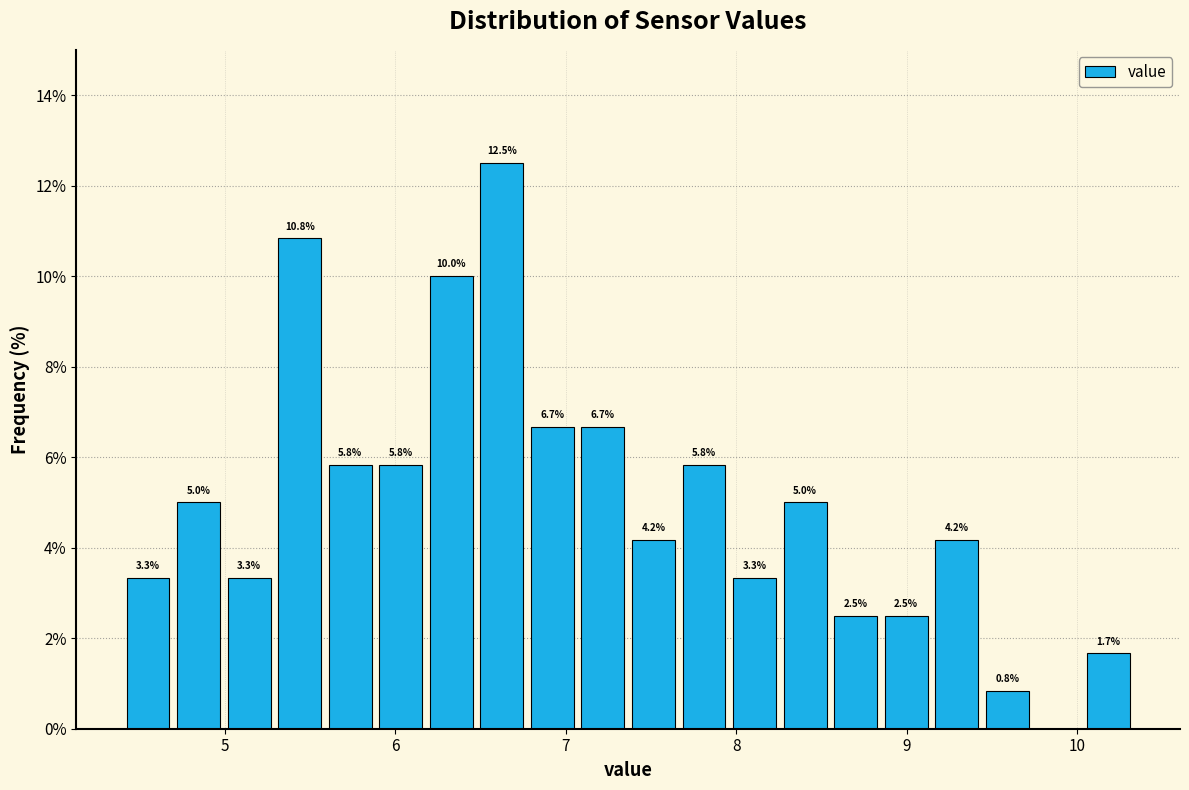

Read against the x-axis, roughly where is the centre of the tallest bar?

6.6